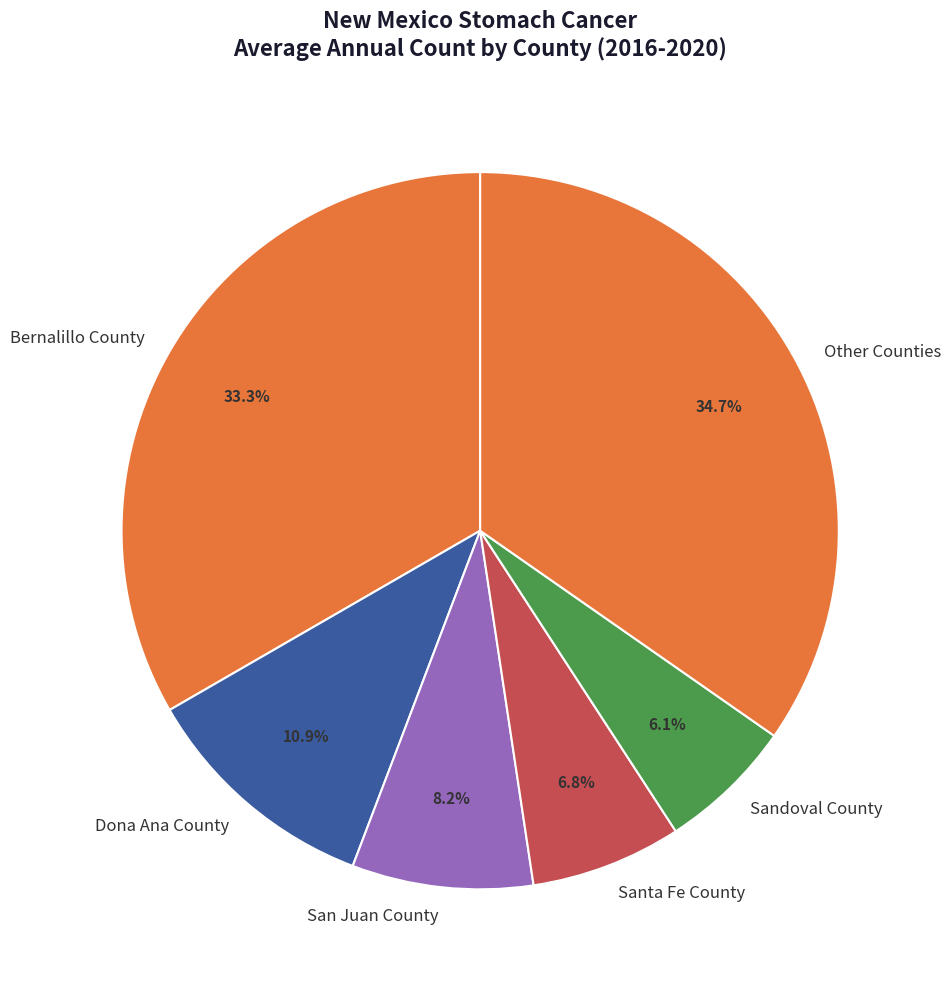

Does any single category account for the majority?

No